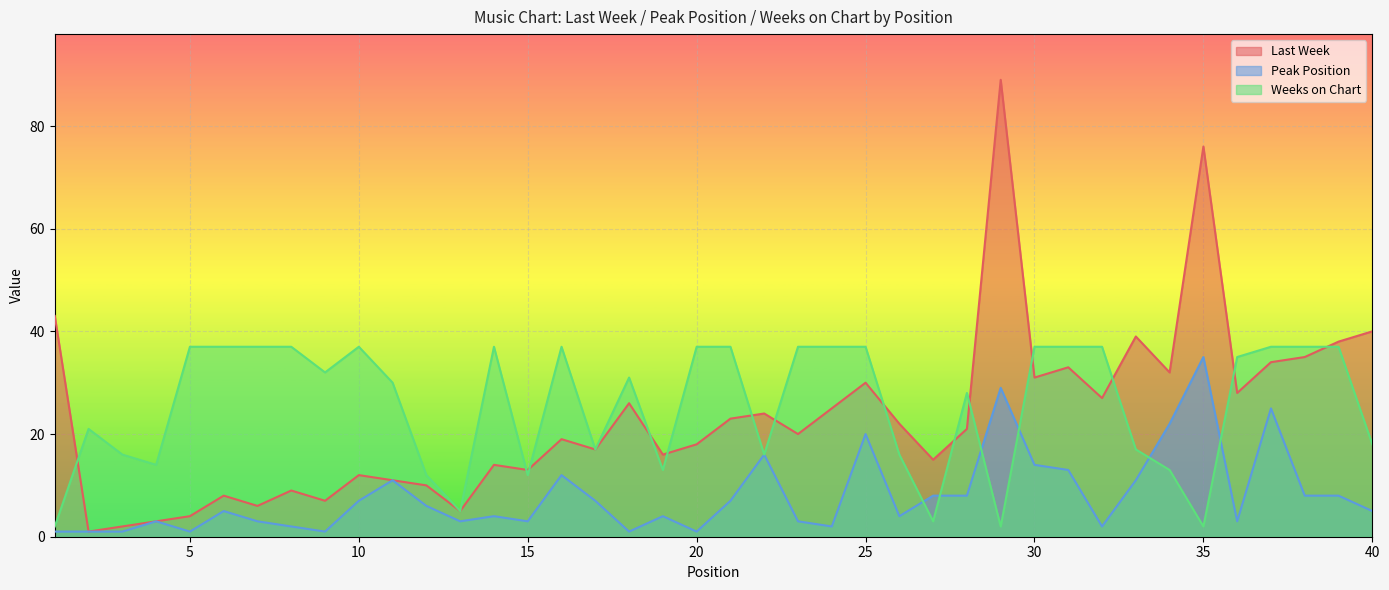

At which category does the chart reach its minimum across all series?

2